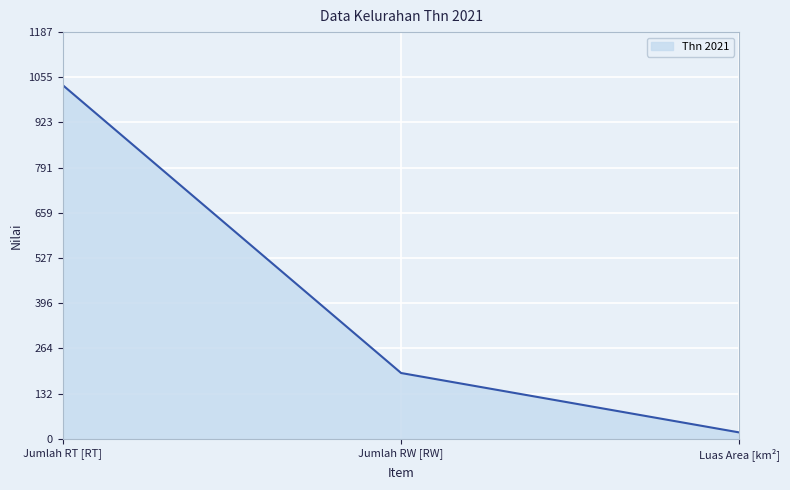

Reading left to right, what are all the values shown in this chart?

1032.0	192.0	18.5